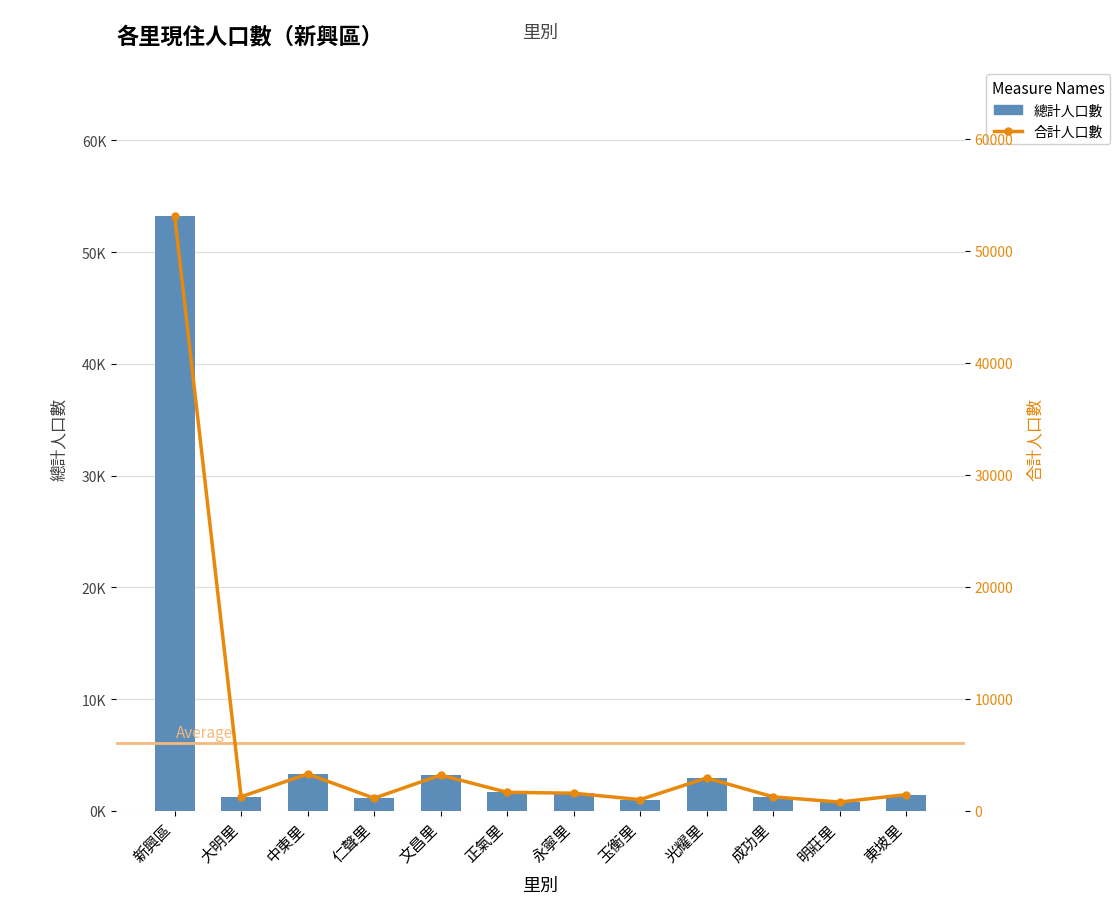

What is the sum of all 總計 values?

72793